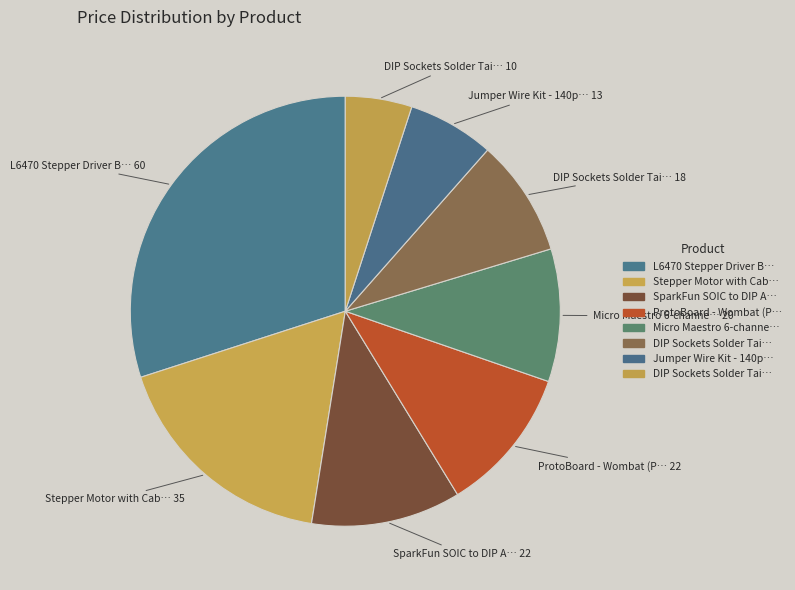

Count the number of slices in the pie.

8